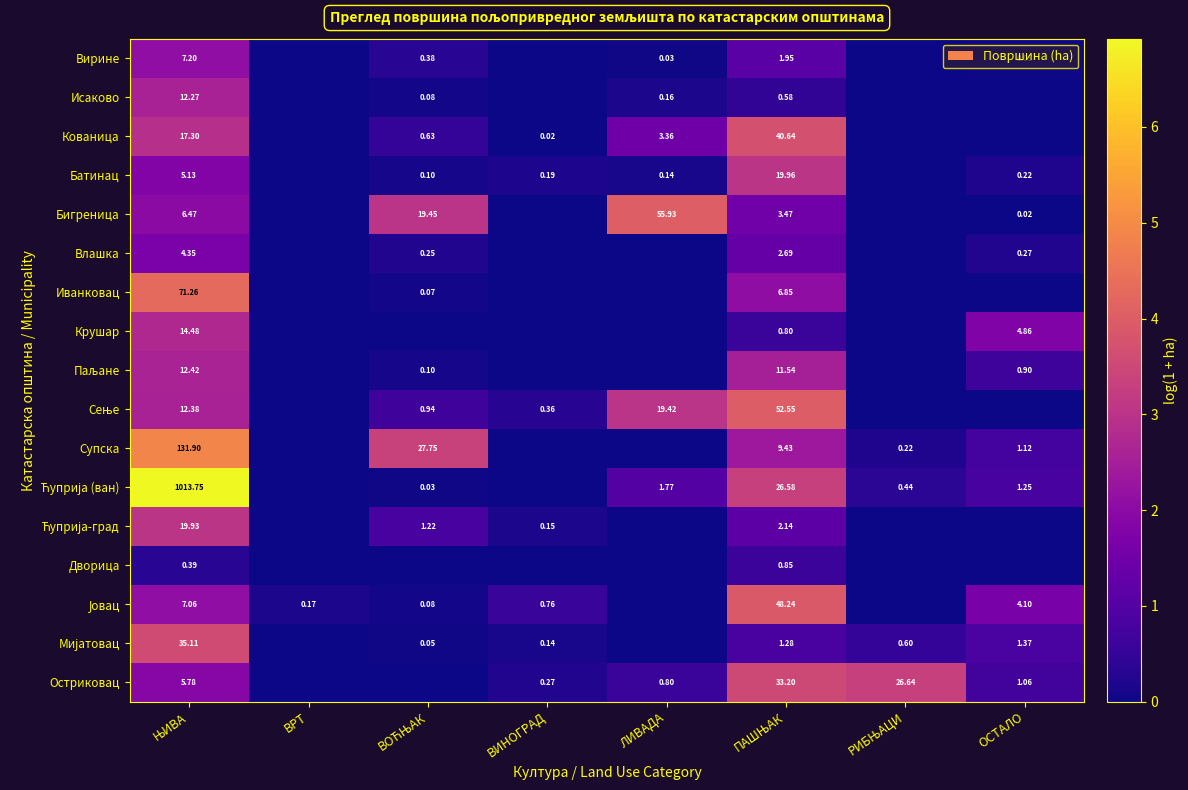

At which category is the sum across all series the highest?

ЊИВА